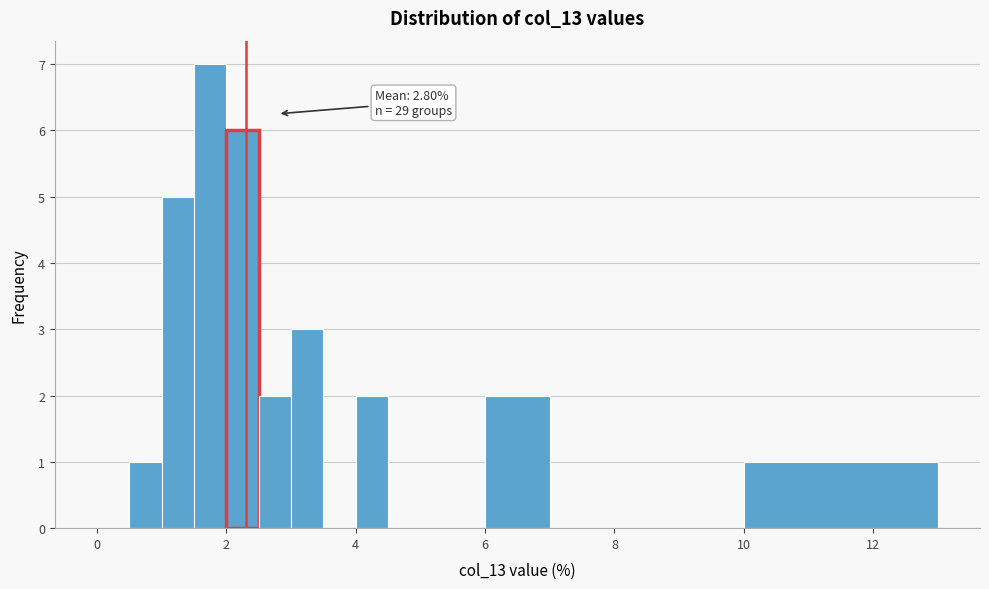

Read against the x-axis, roughly where is the centre of the tallest bar?

1.8